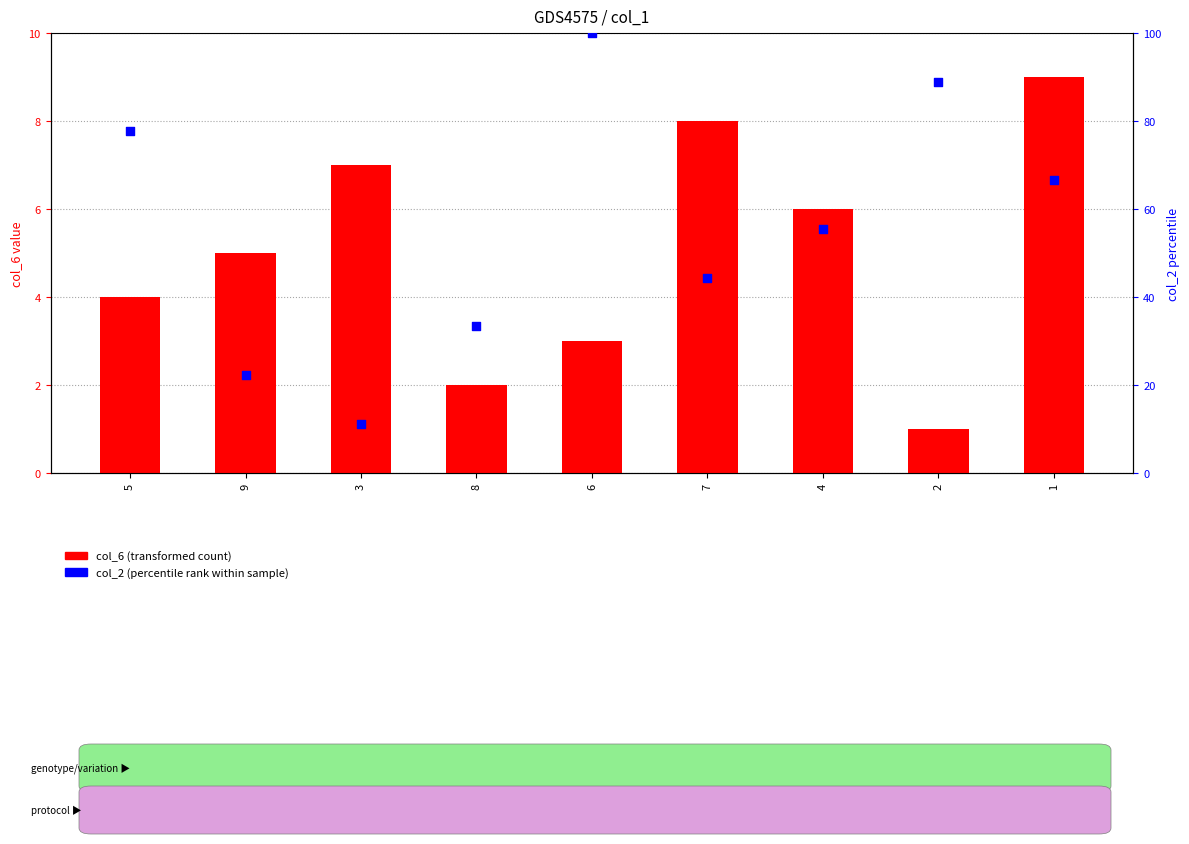

Which series reaches the minimum Y coordinate?

col_6 (transformed count)